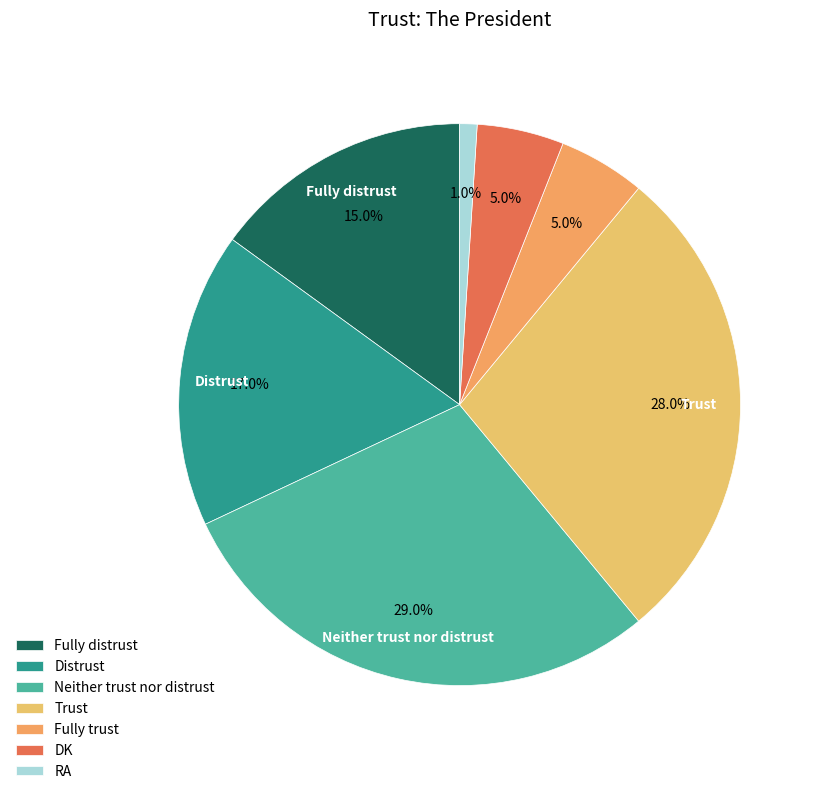

Do Neither trust nor distrust and Distrust together represent more than half of the pie?

No